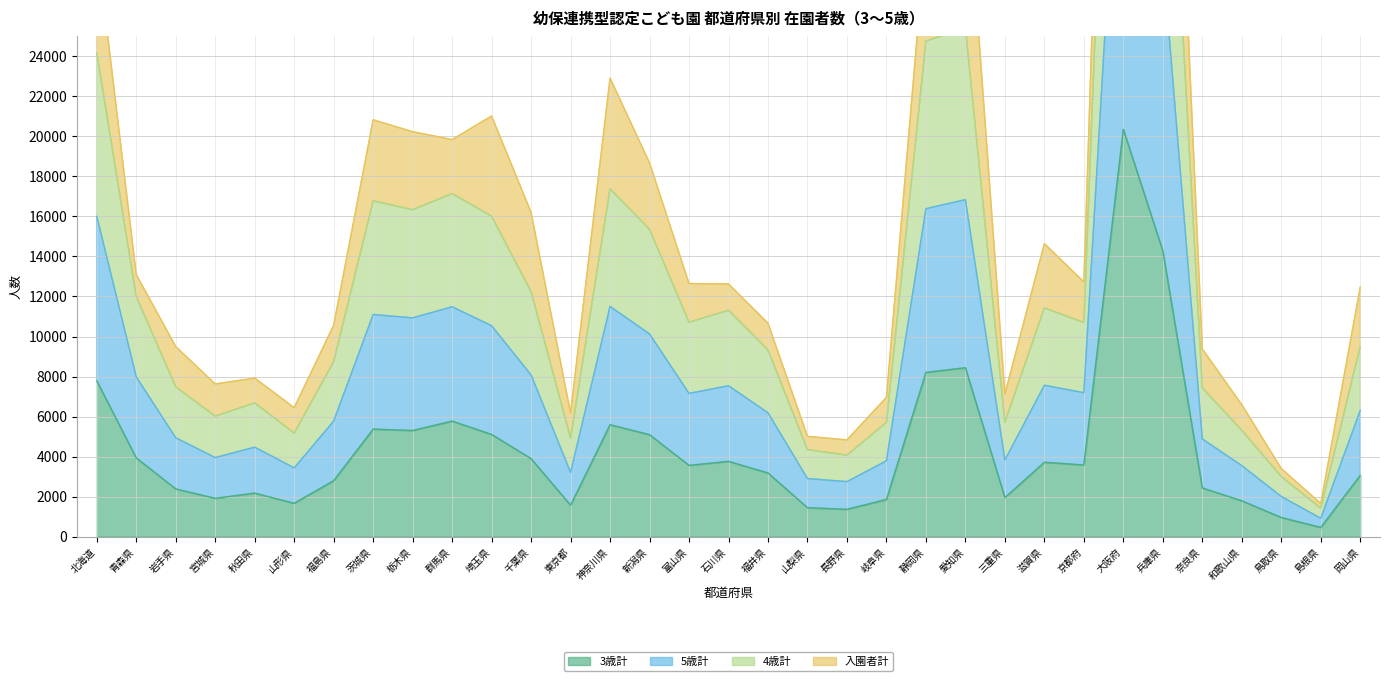

How many data points in 3歳計 are less than 3557?

16